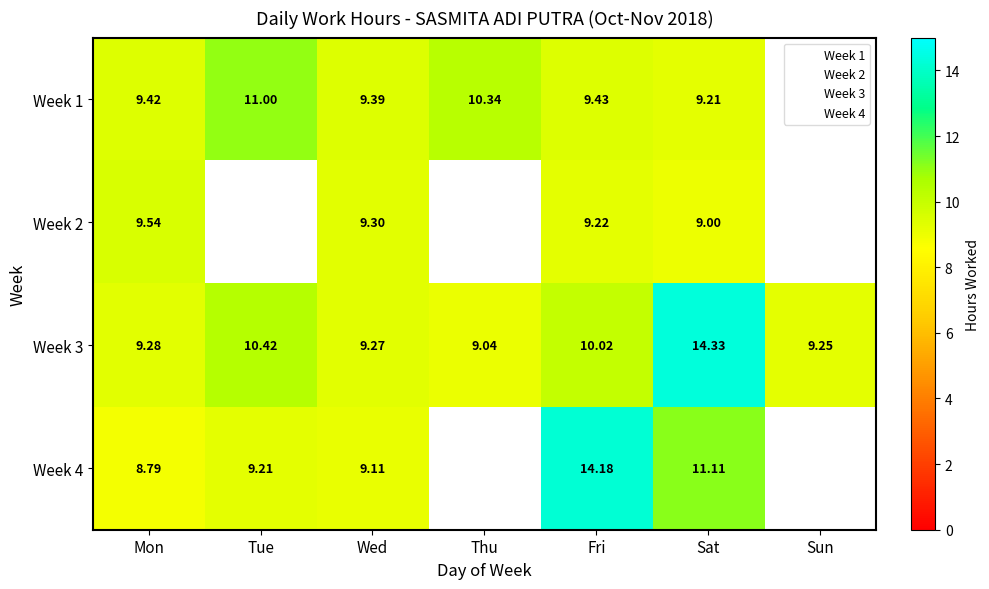

Which category has the highest value across all series?

Sat